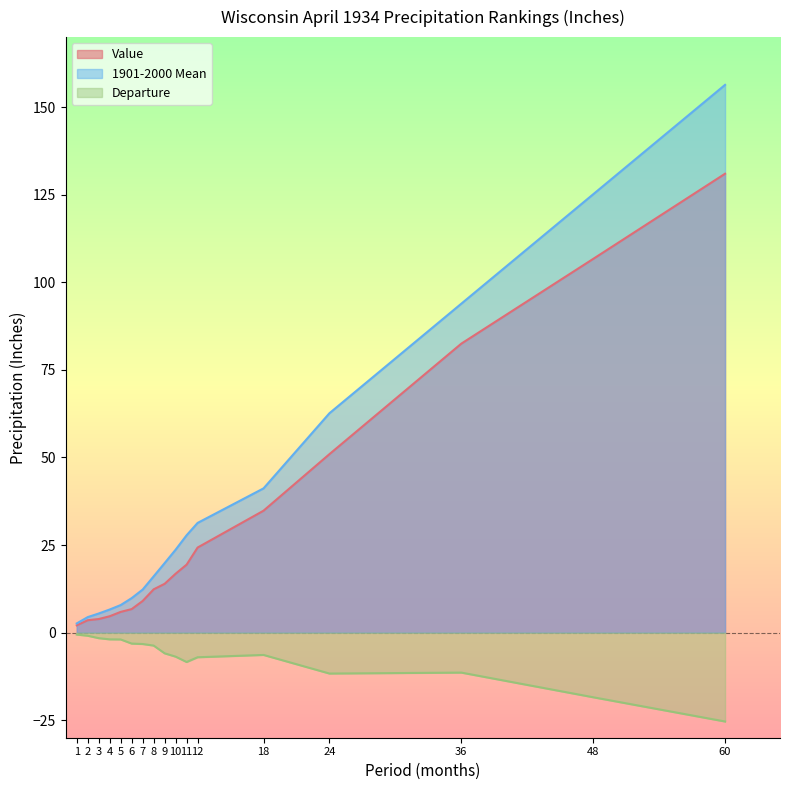

At which category does the chart reach its minimum across all series?

60